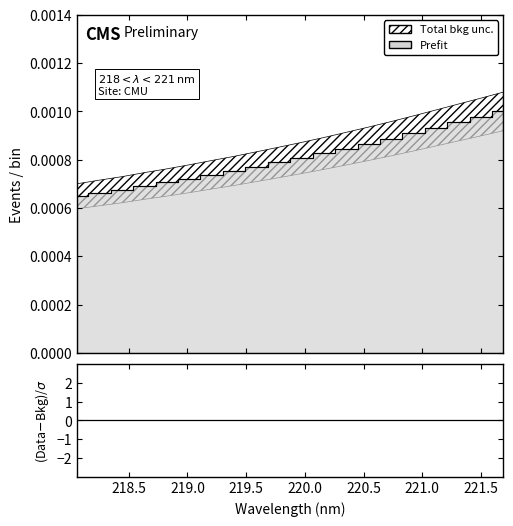

How many data points does each series have?

20